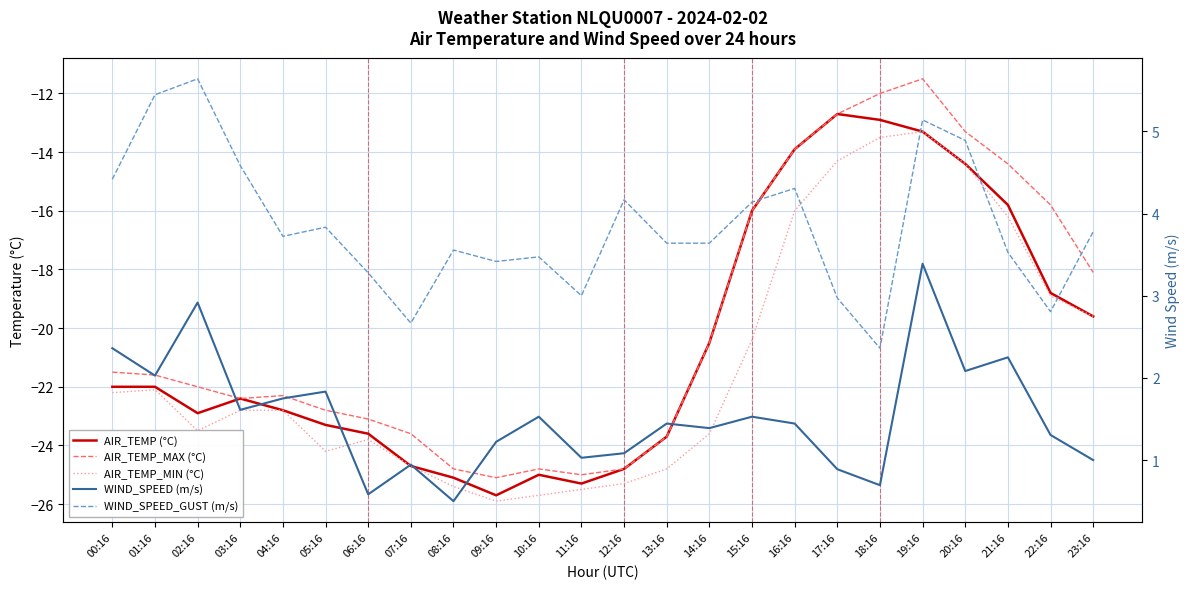

Rank the categories by AIR_TEMP_MAX (°C) value from lowest to highest.

09:16, 11:16, 08:16, 10:16, 12:16, 13:16, 07:16, 06:16, 05:16, 03:16, 04:16, 02:16, 01:16, 00:16, 14:16, 23:16, 15:16, 22:16, 21:16, 16:16, 20:16, 17:16, 18:16, 19:16